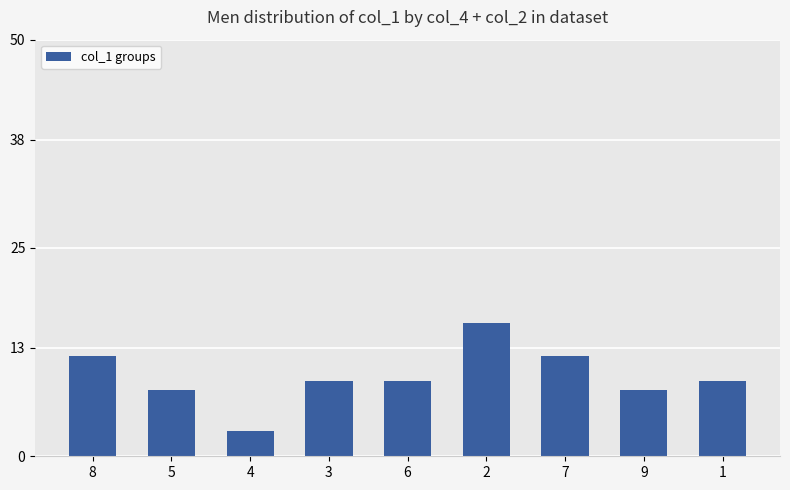

What value does the data have at 1, to the nearest 5?

10